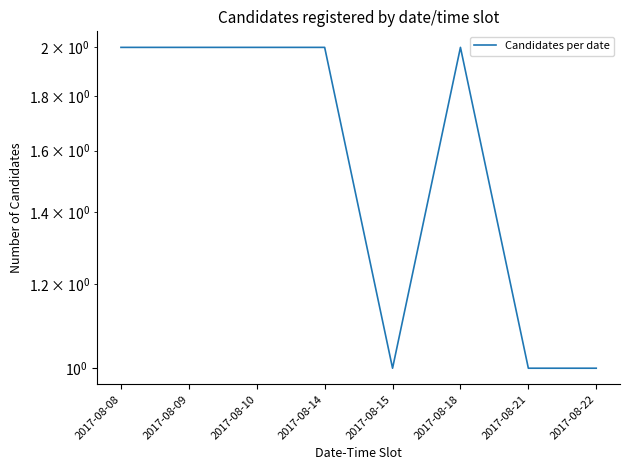

Between 2017-08-09 and 2017-08-08, which is larger?

2017-08-09